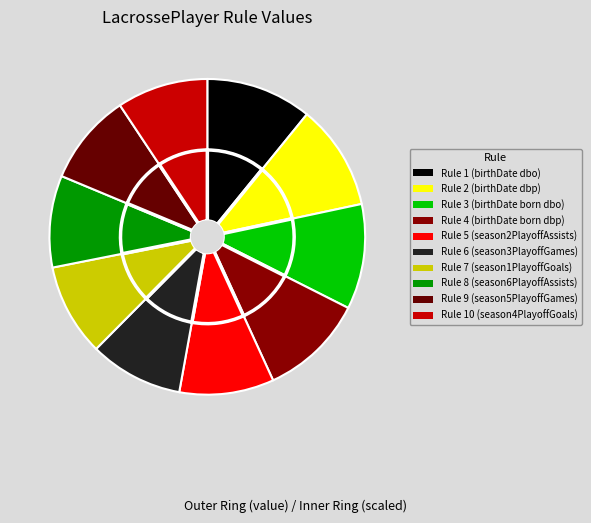

How many slices are in this pie chart?

10